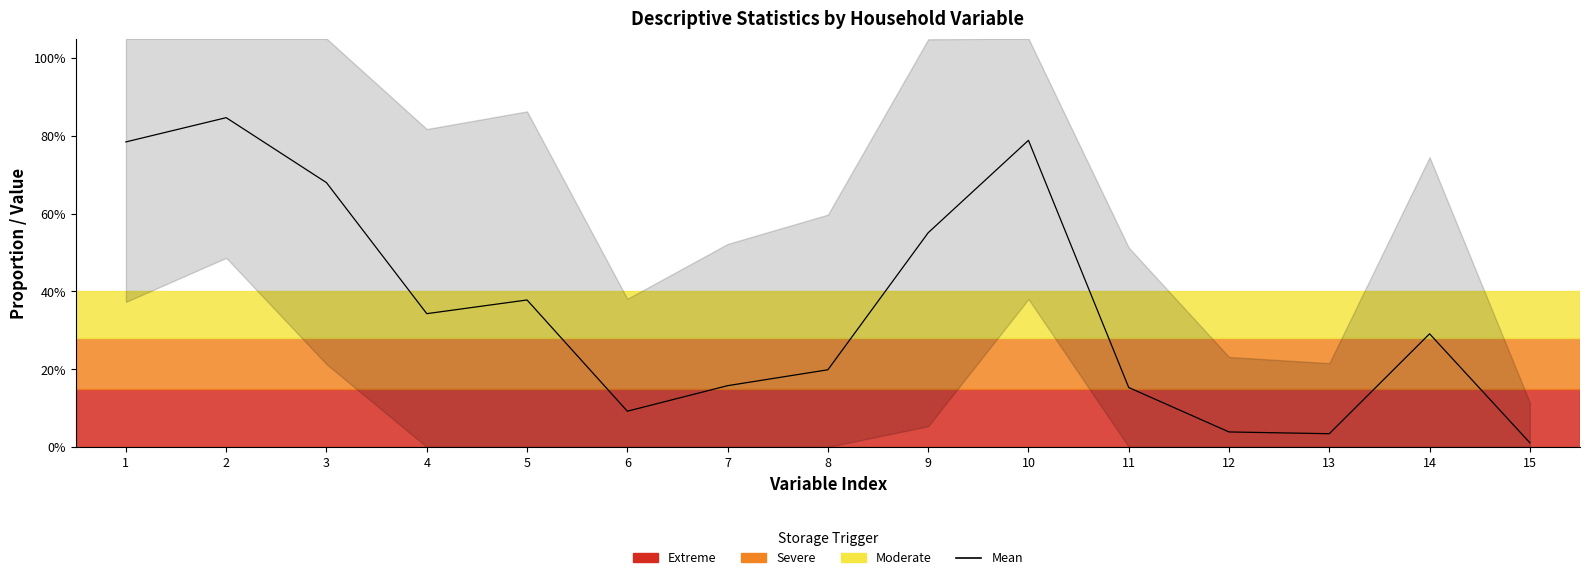

At which category does the data reach its first local valley?

4